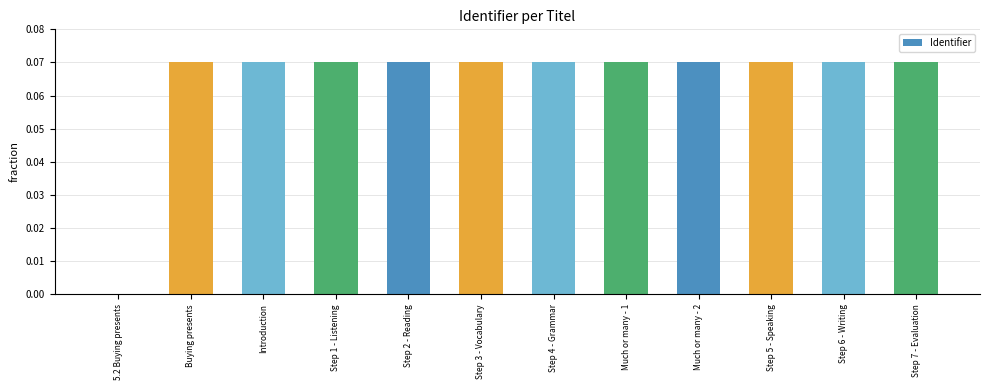

What is the sum of all values?

0.8